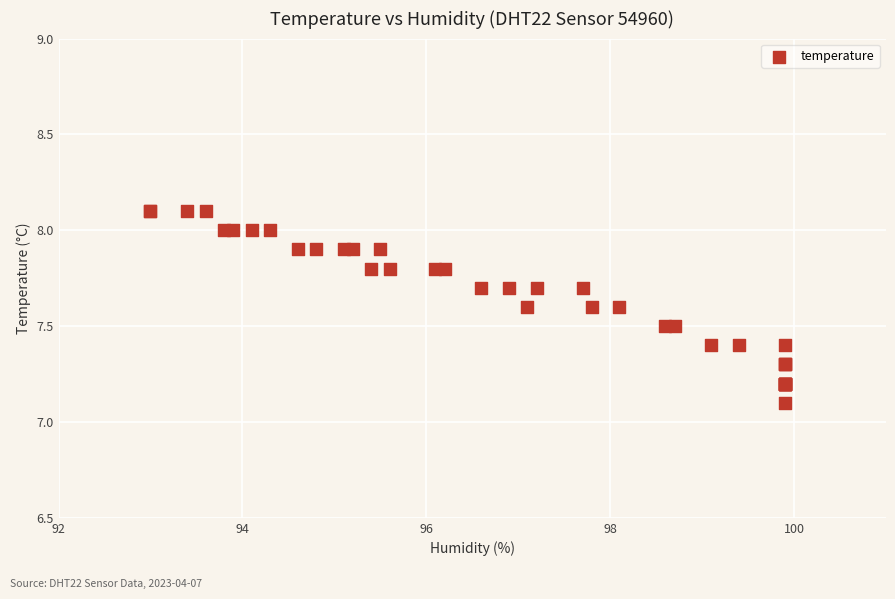

What Y value in the scatter plot is closest to 7?

7.1